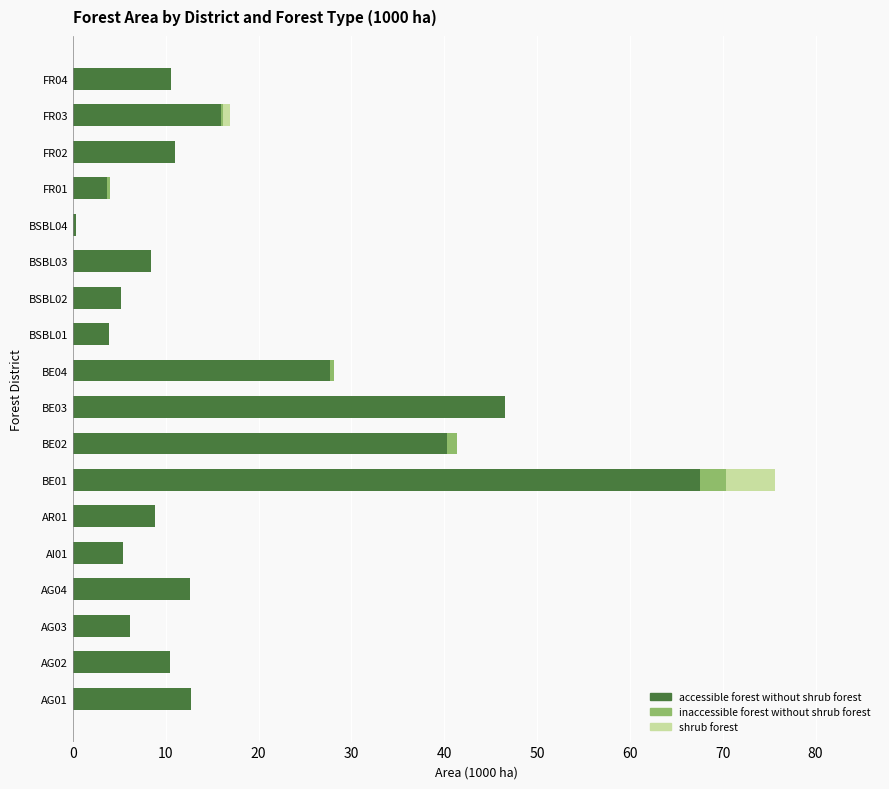

At which category is the sum across all series the highest?

BE01